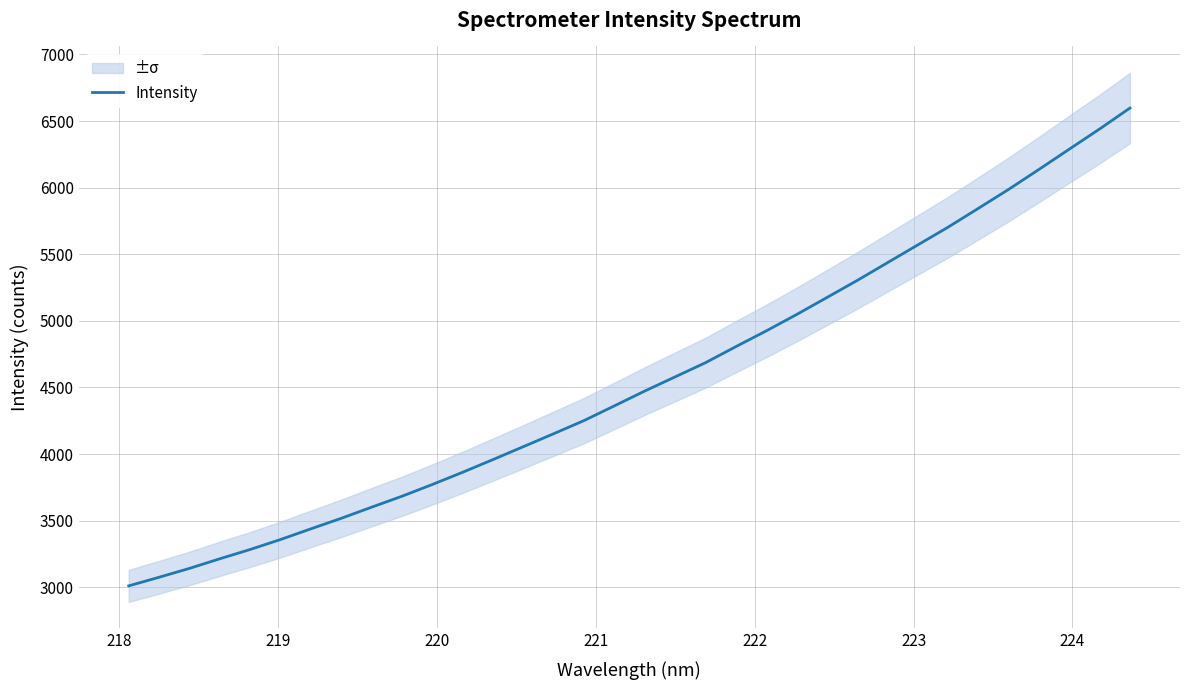

True or false: the data has more than 2 interior local peaks.

False